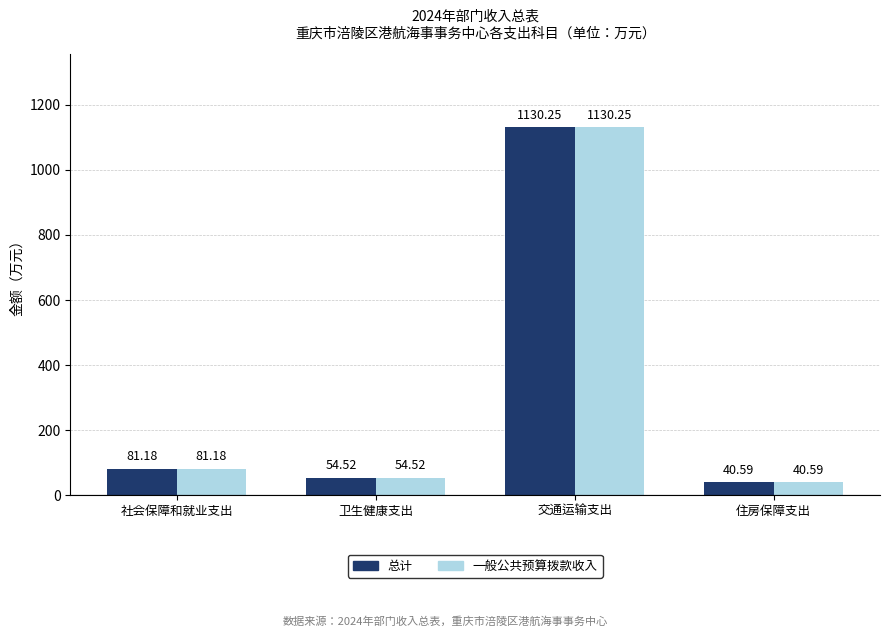

At which category is the sum across all series the highest?

交通运输支出